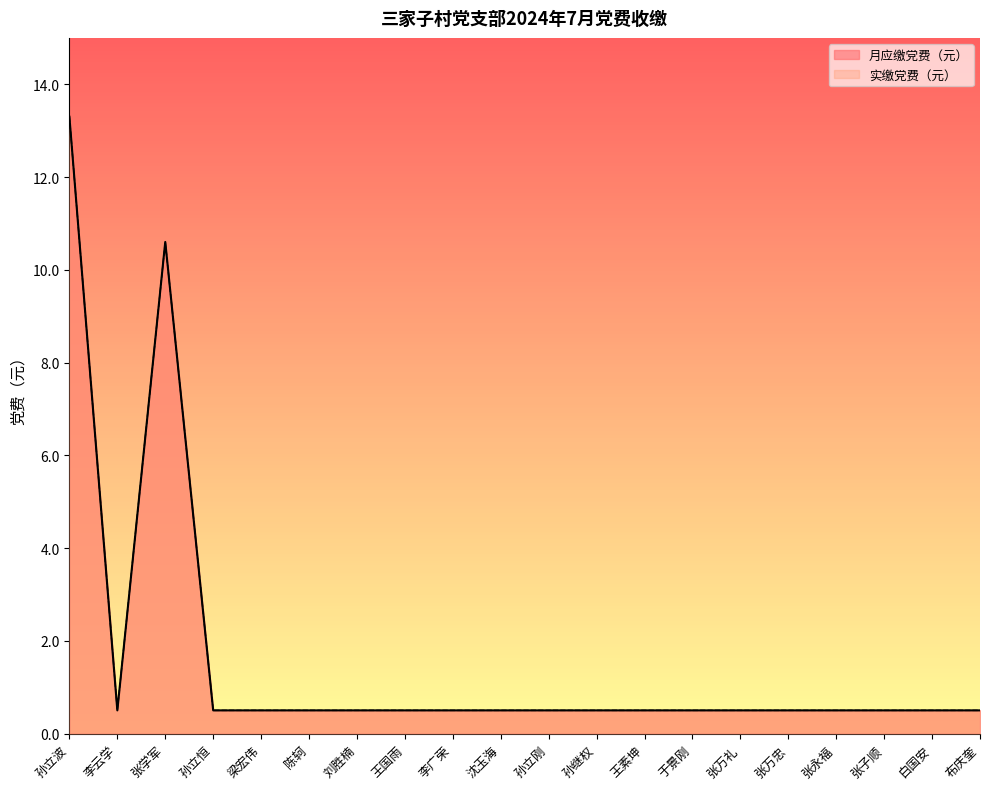

Is the value of 月应缴党费（元） at 孙继权 greater than the value of 实缴党费（元） at 王素坤?

No